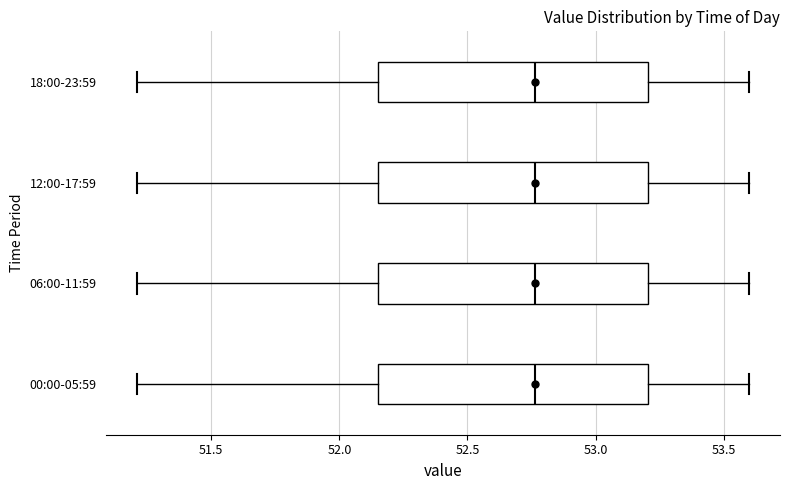

Reading bottom to top, read every box against the x-axis: the position of its median line, the range the box covers, and the ends of its whiskers. The values are not printed on the chart, so give them approximately, as read against the axis.

00:00-05:59: median 52.75, box 52.15 to 53.20, whiskers 51.20 to 53.60
06:00-11:59: median 52.75, box 52.15 to 53.20, whiskers 51.20 to 53.60
12:00-17:59: median 52.75, box 52.15 to 53.20, whiskers 51.20 to 53.60
18:00-23:59: median 52.75, box 52.15 to 53.20, whiskers 51.20 to 53.60